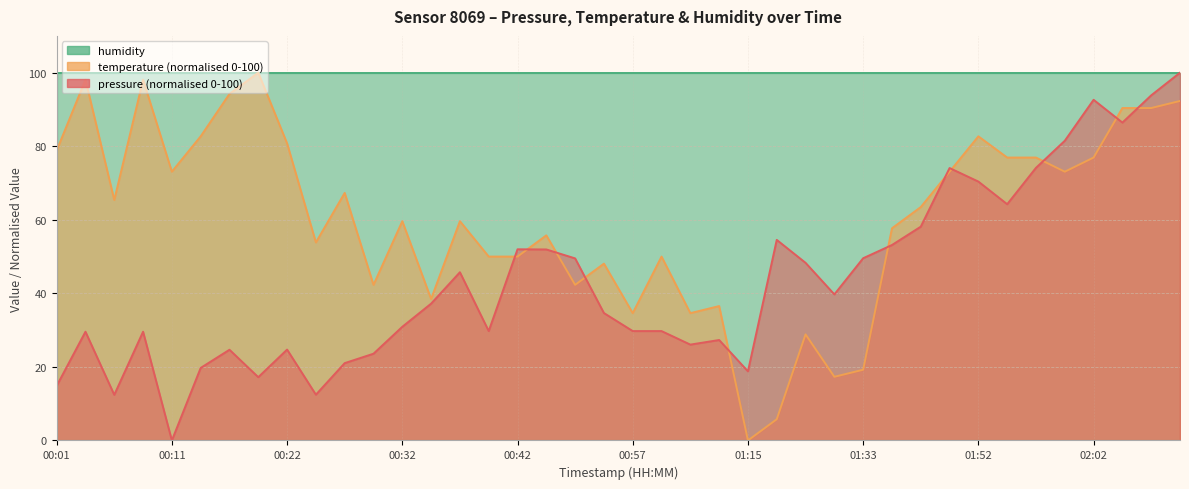

True or false: pressure has a value of 27.3 at 01:07.

True